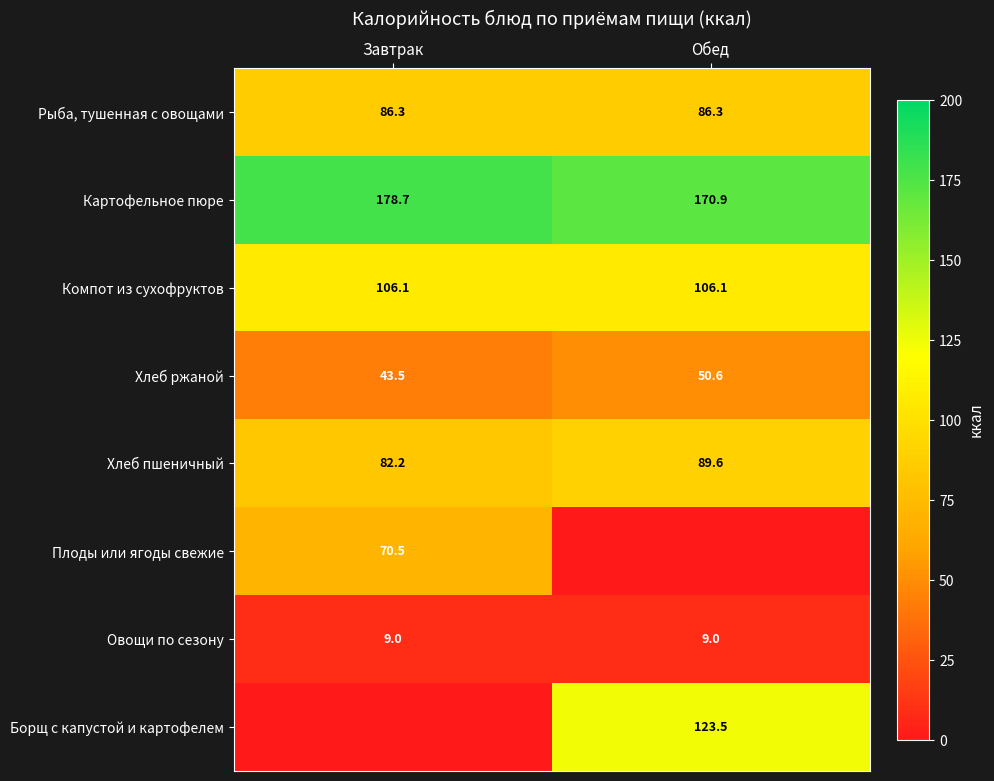

Is the value of Рыба, тушенная с овощами at Обед greater than the value of Хлеб пшеничный at Завтрак?

Yes